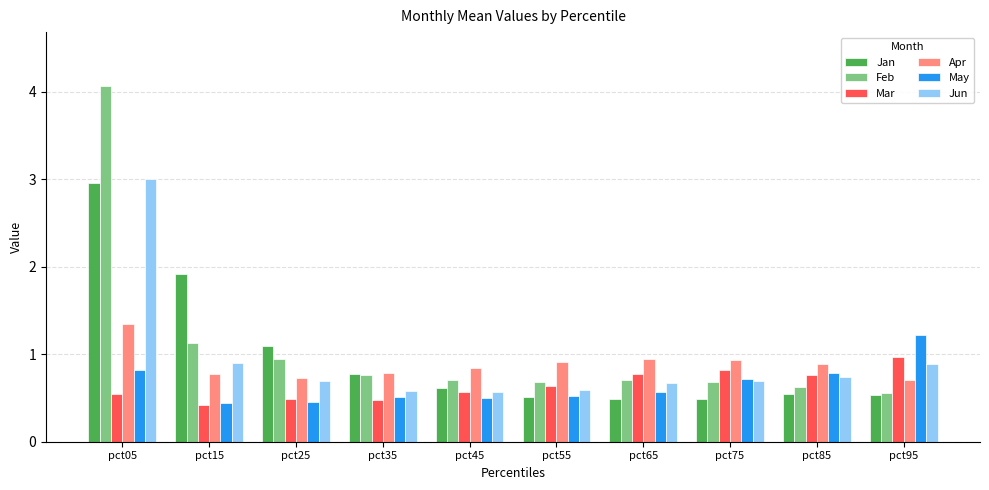

What is the average value of the Apr series?

0.9